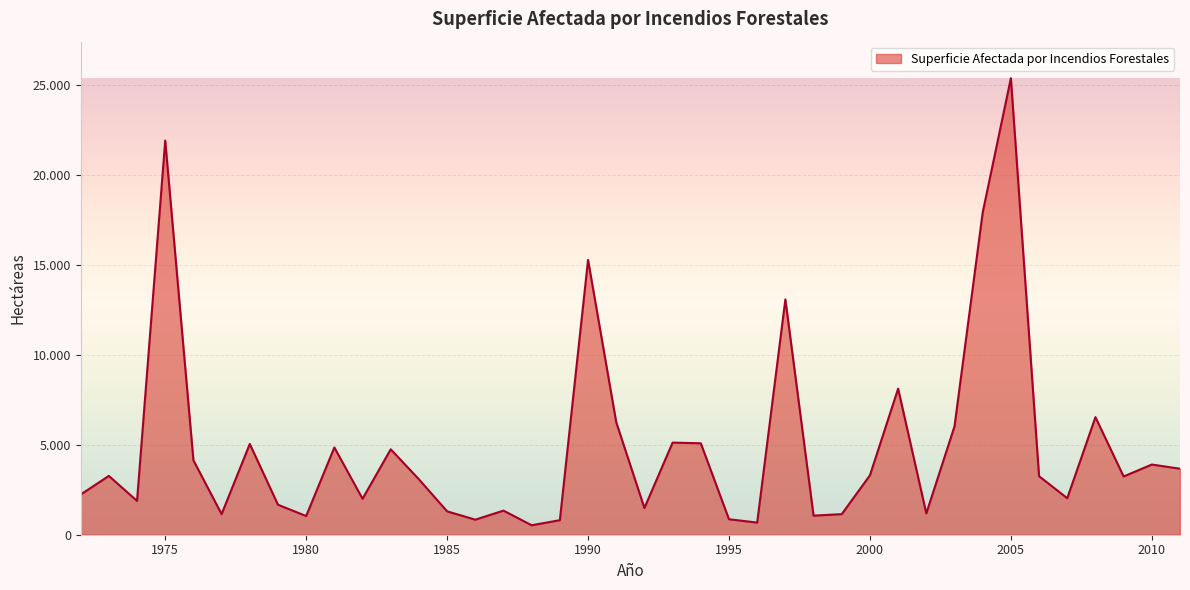

How many interior local valleys (lower than both neighbors) does the data have?

12